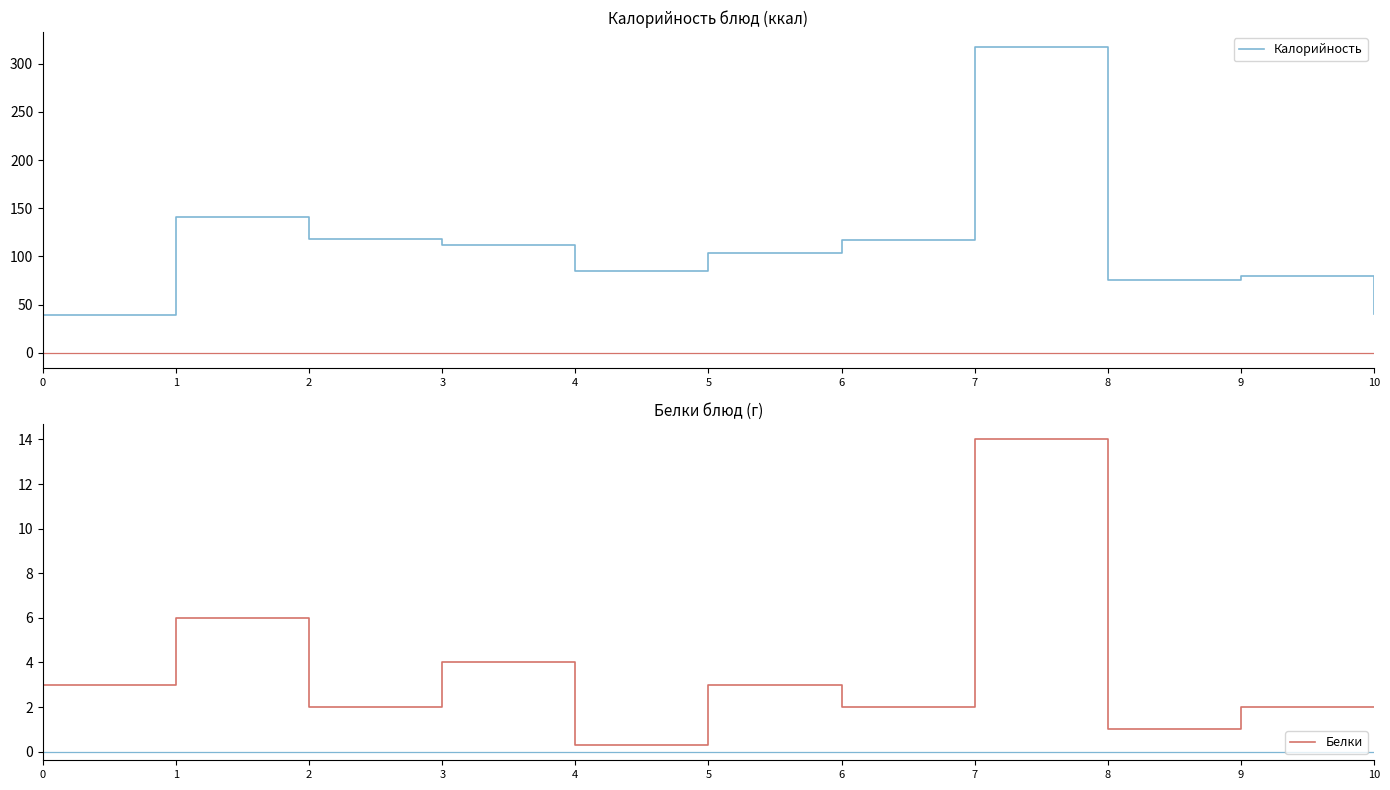

At which category does the chart reach its peak across all series?

7